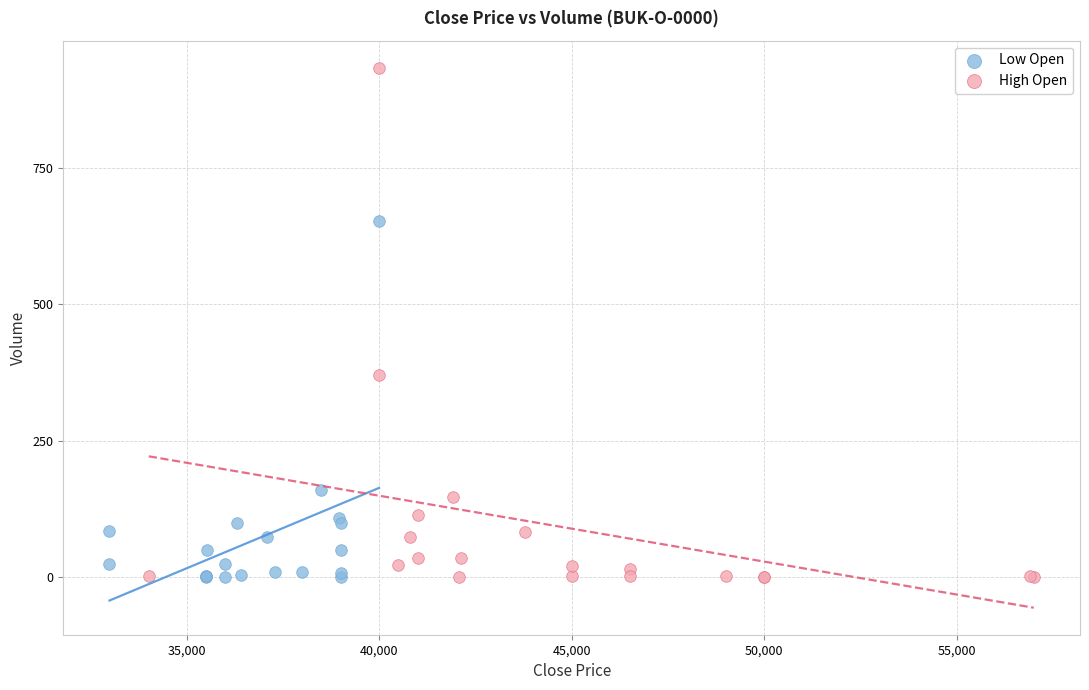

Which series reaches the maximum Y coordinate?

High Open